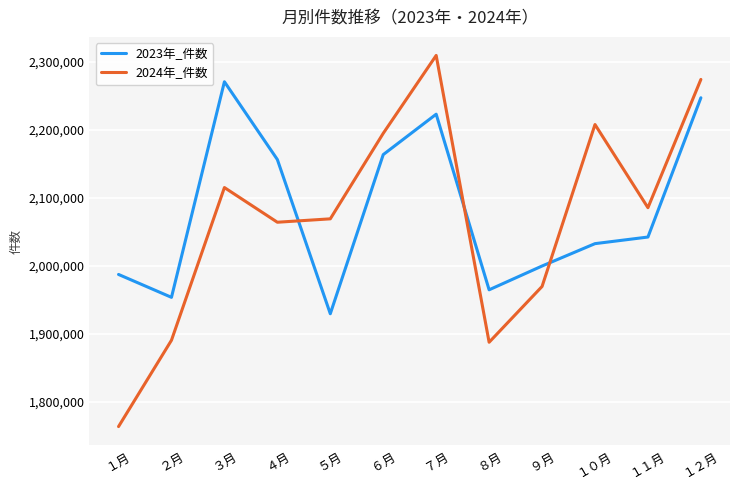

What is the sum of all 2023年_件数 values?

24973238